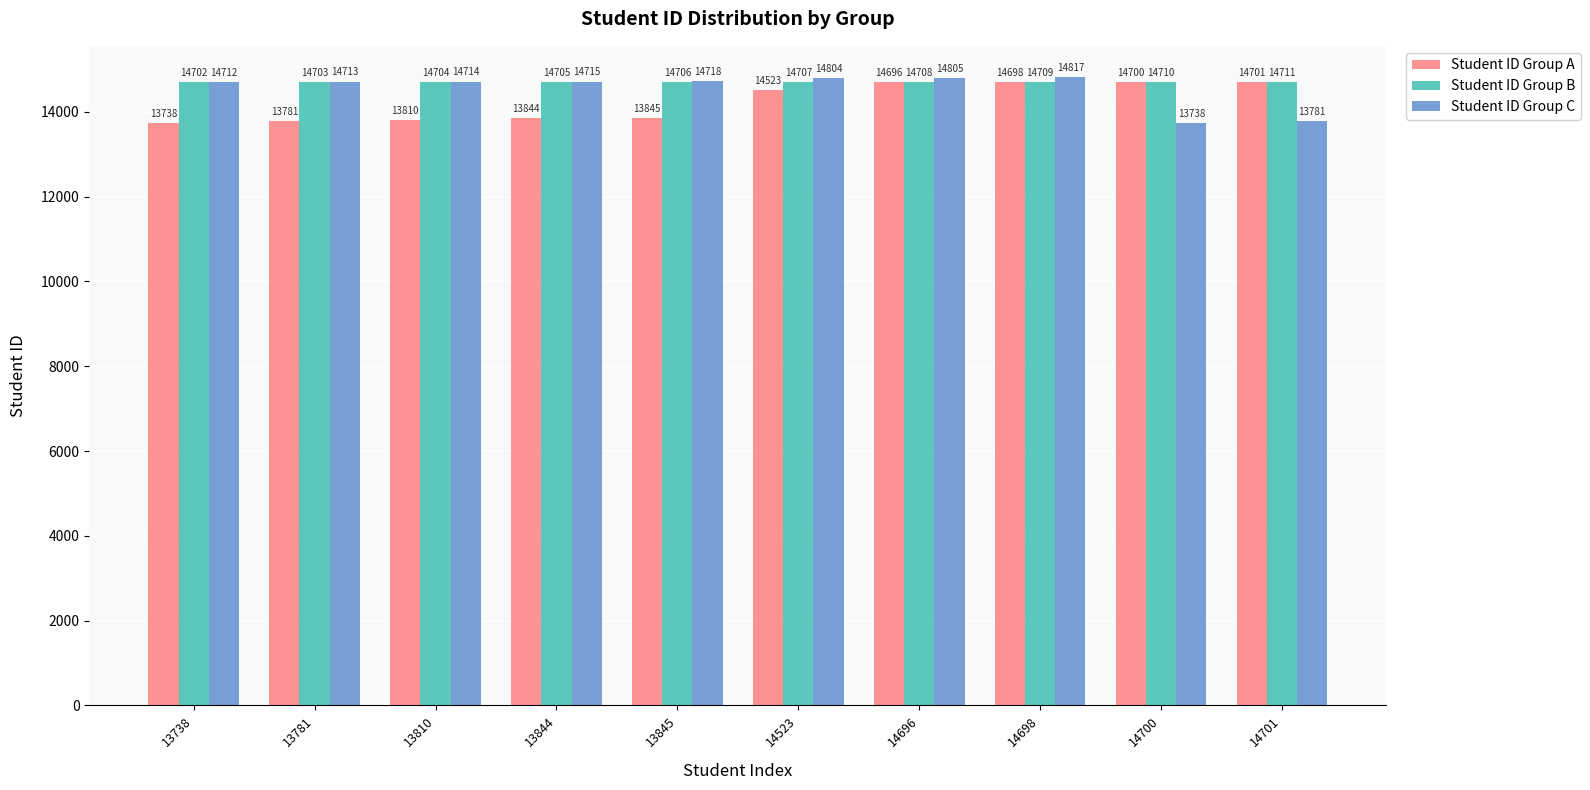

At how many categories does at least one series exceed 14689?

10